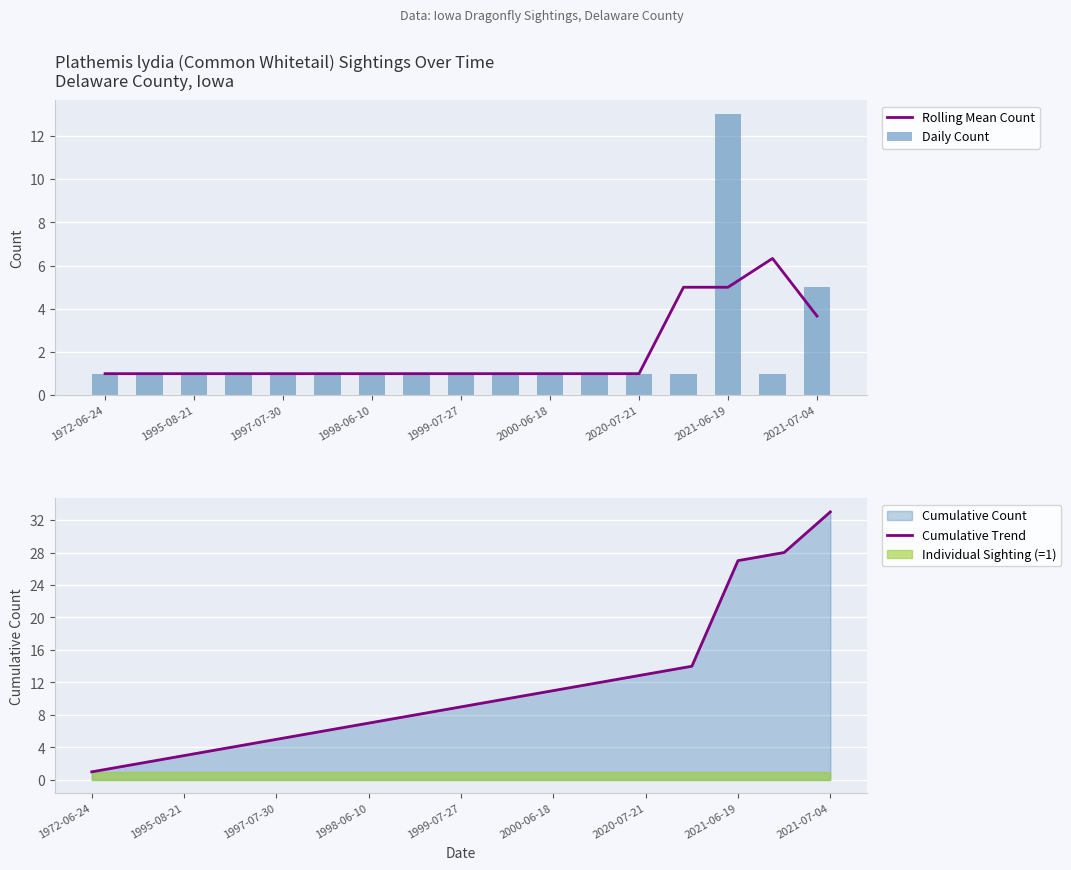

Where is Daily Count nearest to the value 7?

2021-07-04